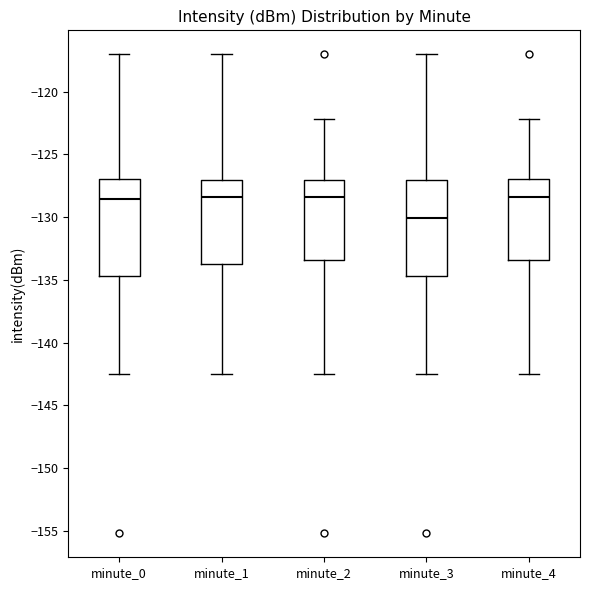

Reading left to right, read every box against the y-axis: the position of its median line, the range the box covers, and the ends of its whiskers. The values are not printed on the chart, so give them approximately, as read against the axis.

minute_0: median -128.5, box -134.5 to -127.0, whiskers -142.5 to -117.0
minute_1: median -128.5, box -133.5 to -127.0, whiskers -142.5 to -117.0
minute_2: median -128.5, box -133.5 to -127.0, whiskers -142.5 to -122.0
minute_3: median -130.0, box -134.5 to -127.0, whiskers -142.5 to -117.0
minute_4: median -128.5, box -133.5 to -127.0, whiskers -142.5 to -122.0